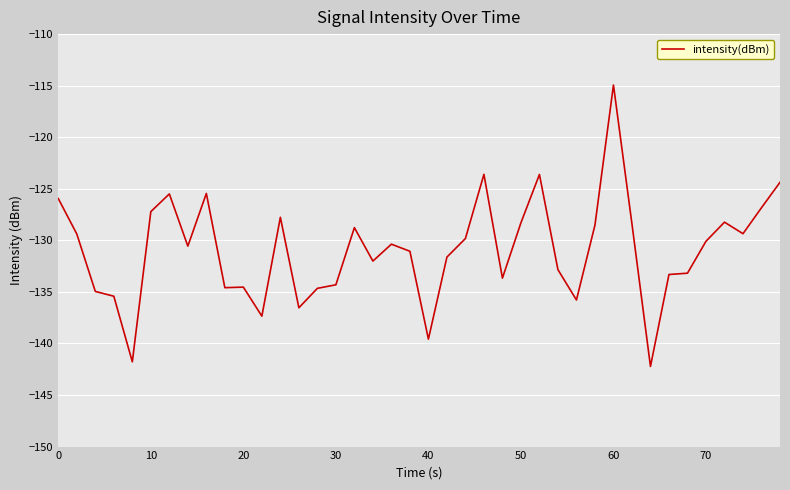

What is the smallest value displayed?

-142.2